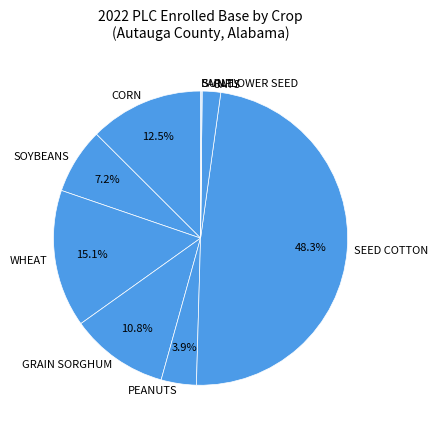

To the nearest percent, what is the difference between the SOYBEANS and CORN slice percentages?

5%